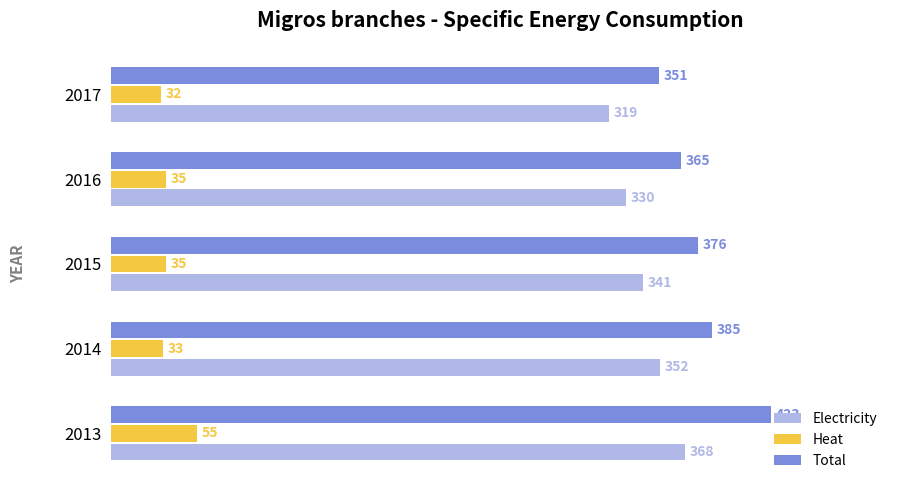

Which series has the largest range (max minus min)?

Total